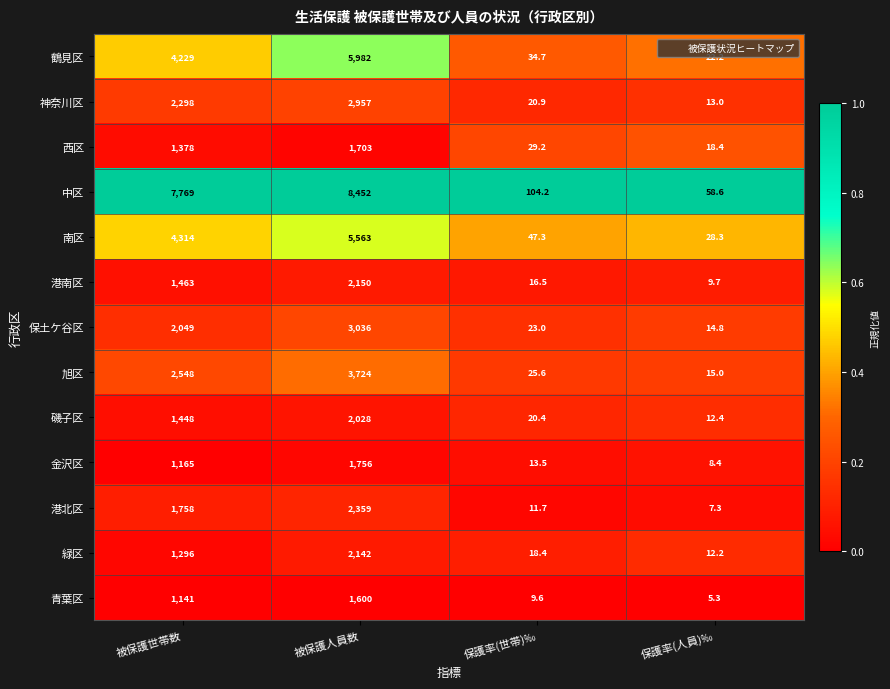

Rank the series at 被保護人員数 from highest to lowest value.

中区, 鶴見区, 南区, 旭区, 保土ケ谷区, 神奈川区, 港北区, 港南区, 緑区, 磯子区, 金沢区, 西区, 青葉区